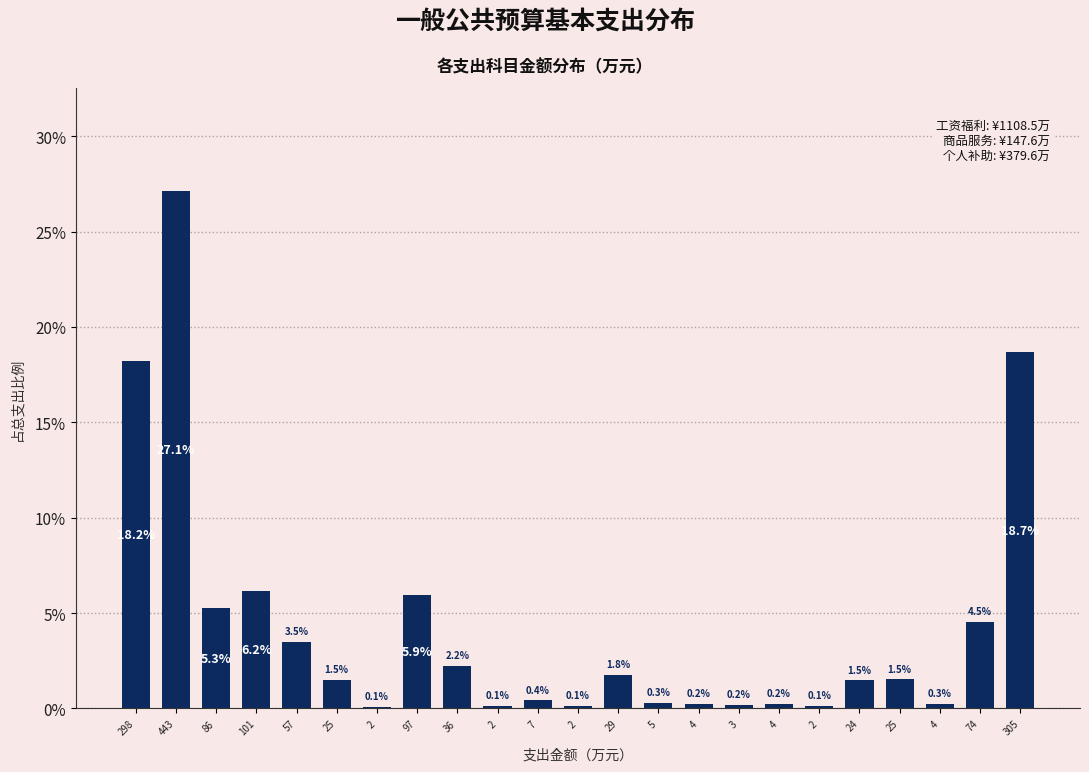

How many bars are there in total?

23